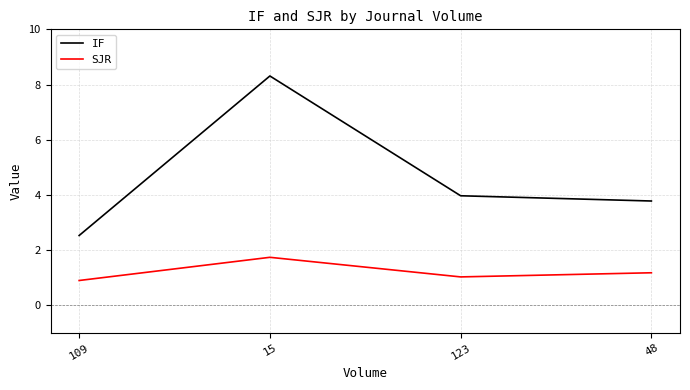

How many values in the IF series exceed 3?

3